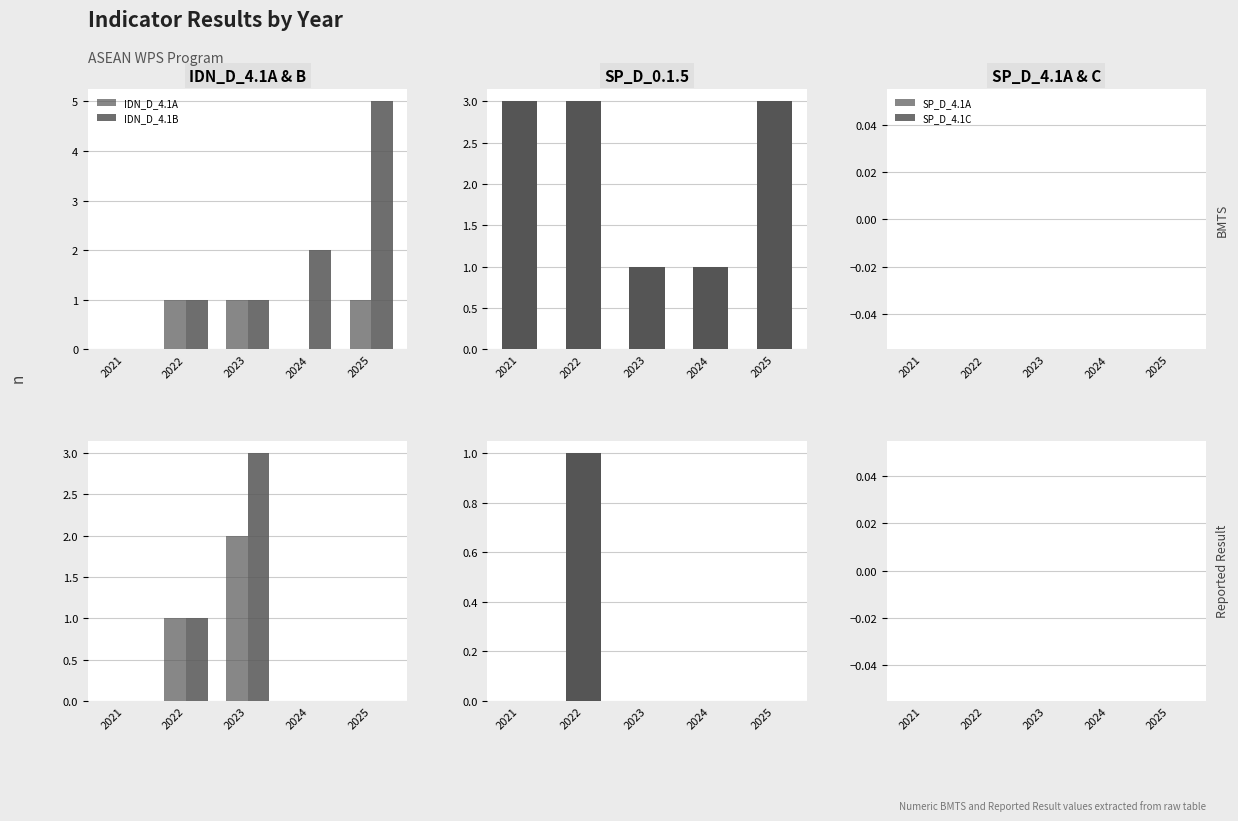

What is the total value across all series at 2023?

5